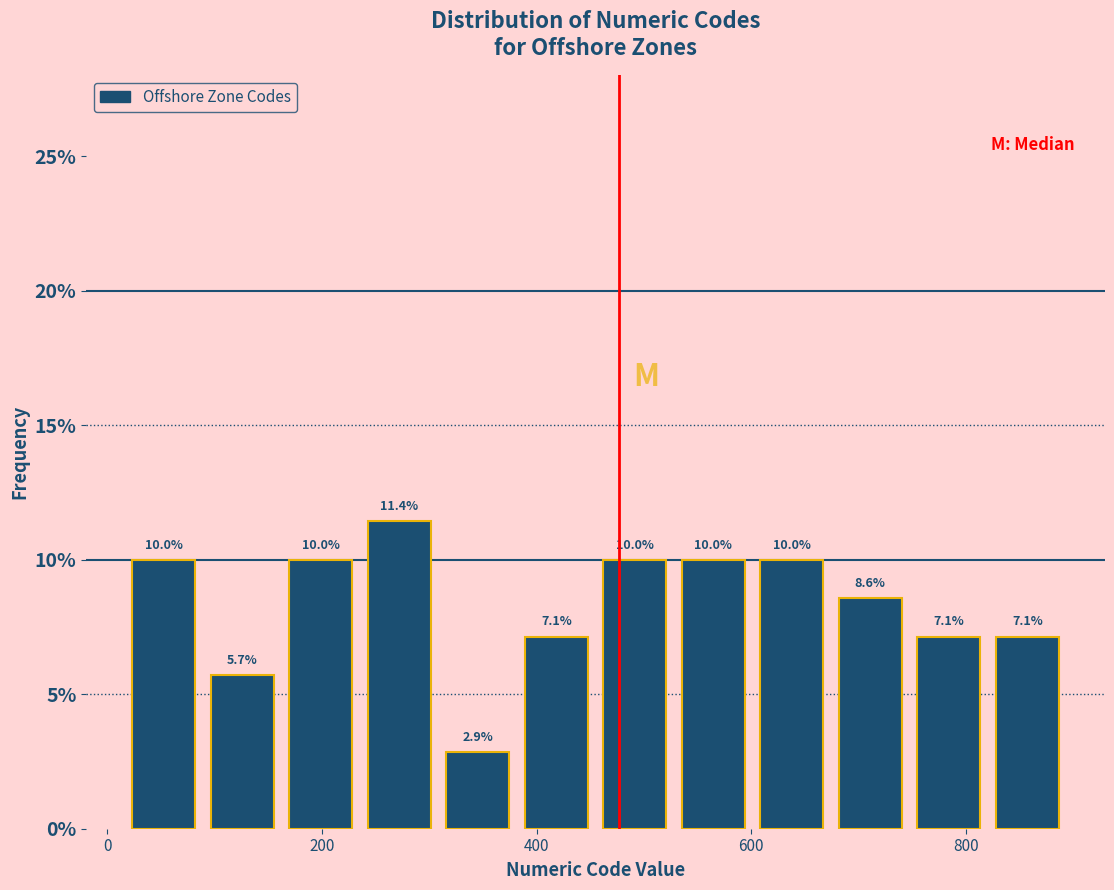

Read against the x-axis, roughly where is the centre of the tallest bar?

280